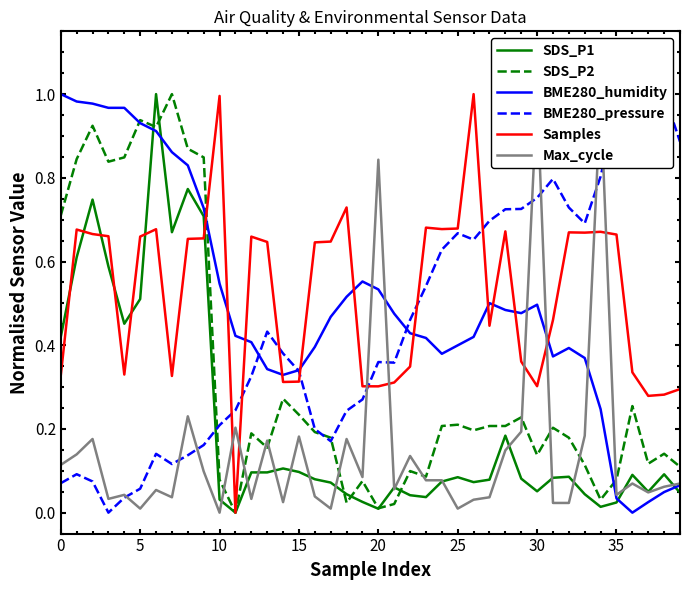

True or false: SDS_P2 and BME280_humidity cross at least once.

True